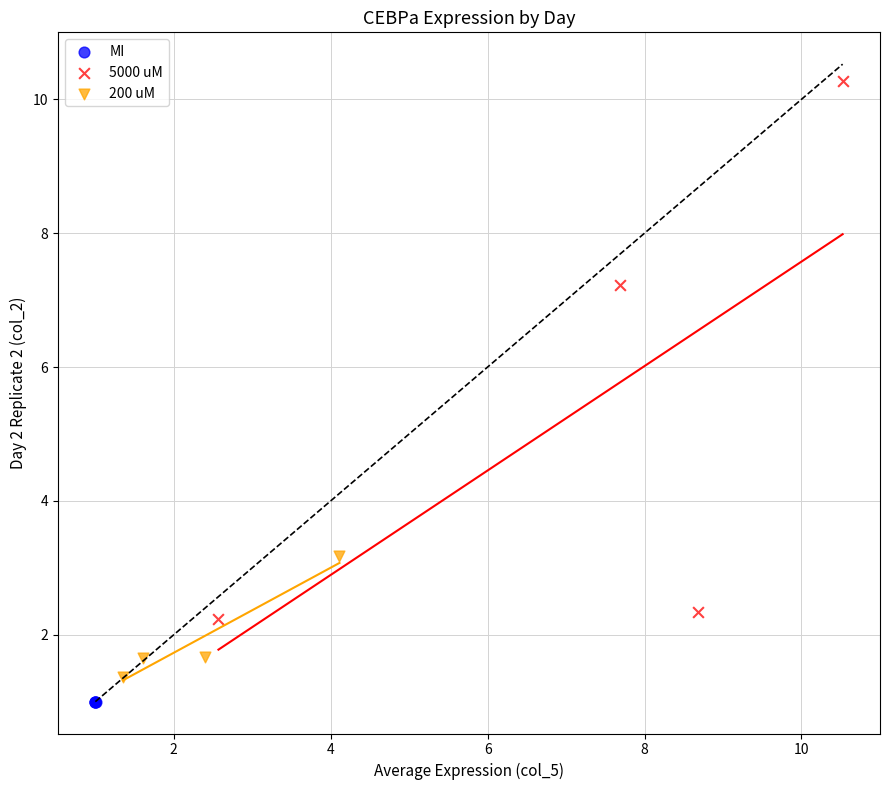

Which series reaches the maximum Y coordinate?

5000 uM